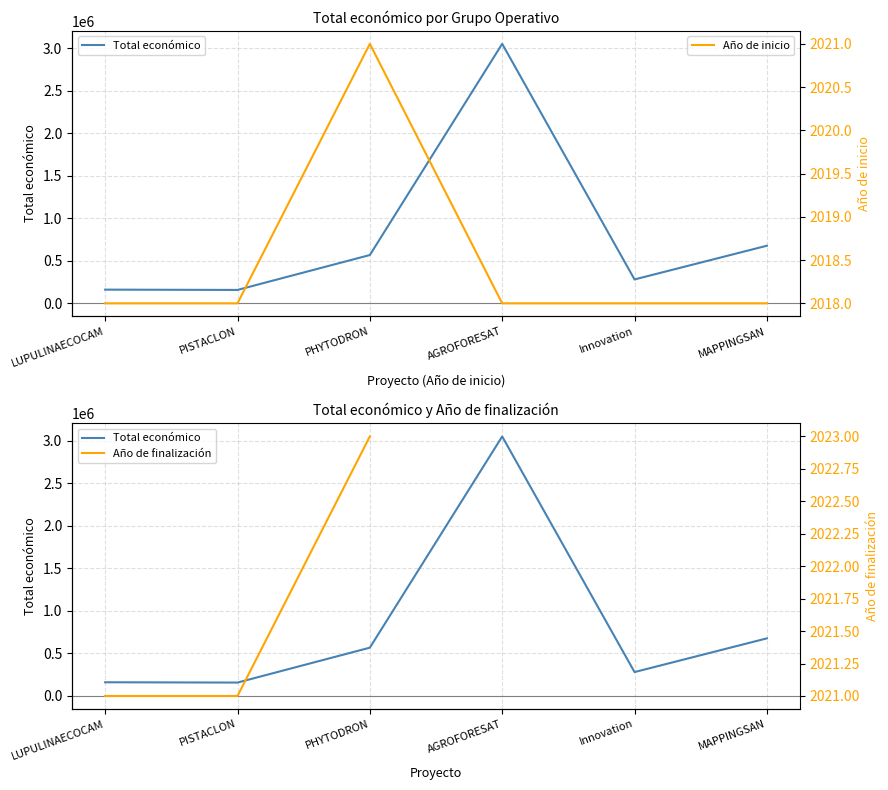

What is the spread (max minus min) of values at PHYTODRON?

565903.0